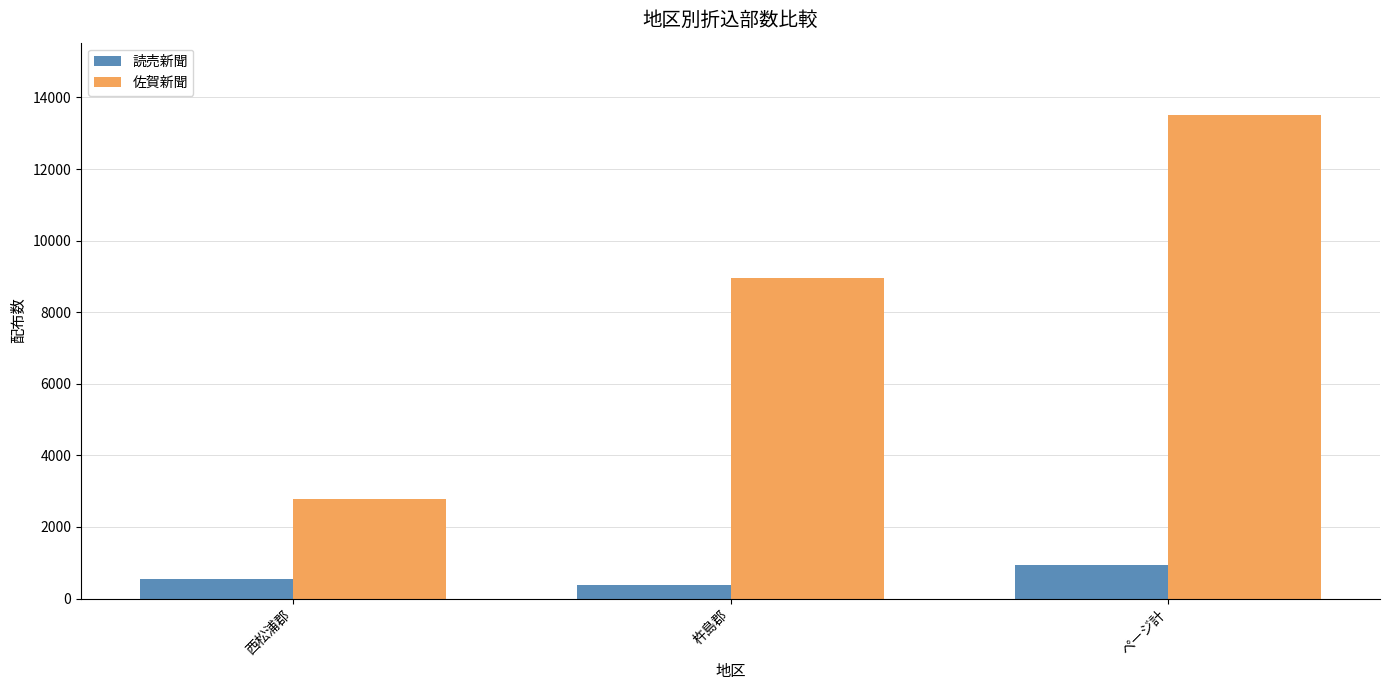

What is the highest value of the 佐賀新聞 series?

13505